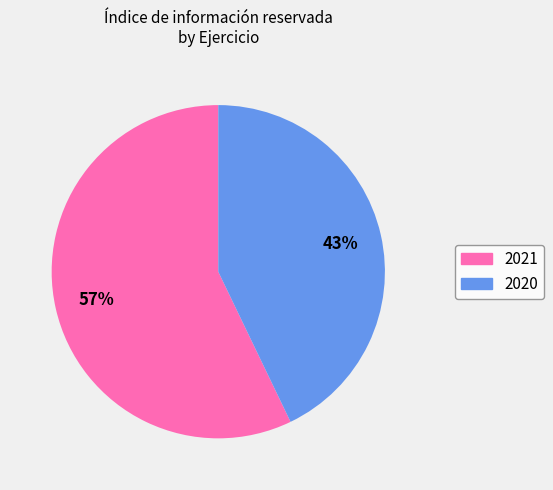

To the nearest percent, what is the combined percentage of 2020 and 2021?

100%